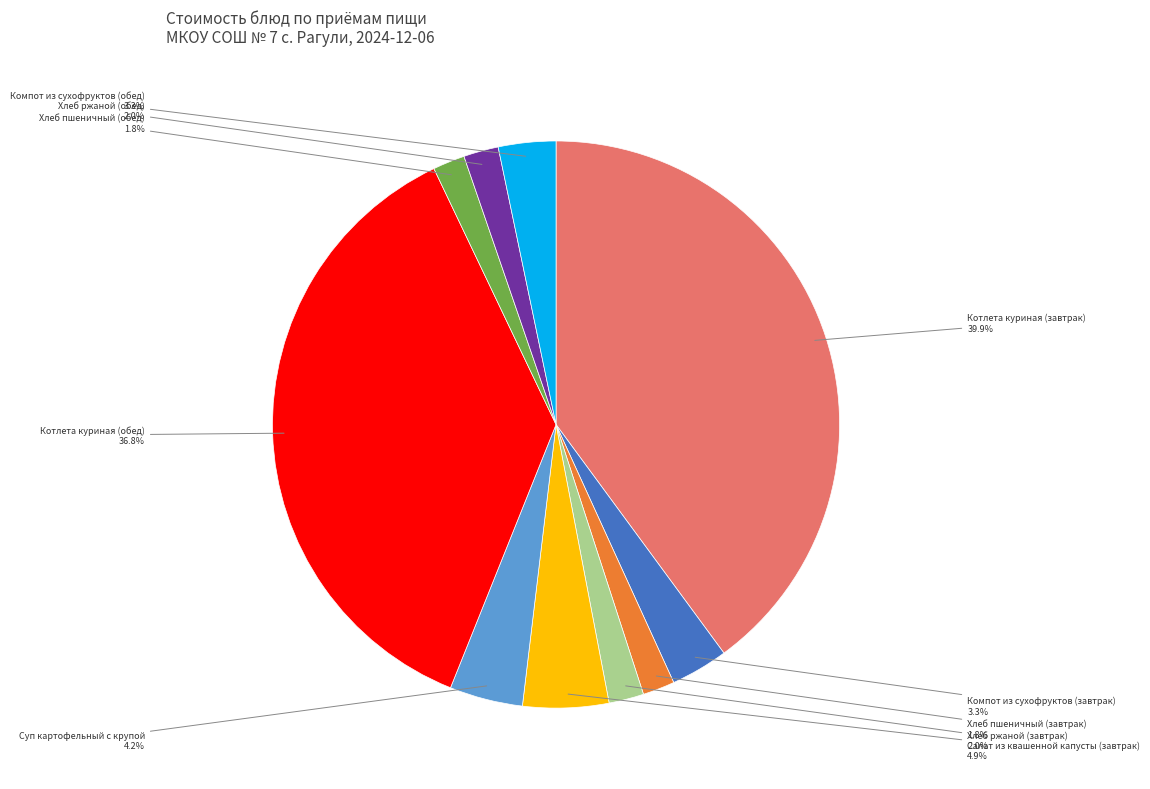

Is there a majority slice in this chart?

No